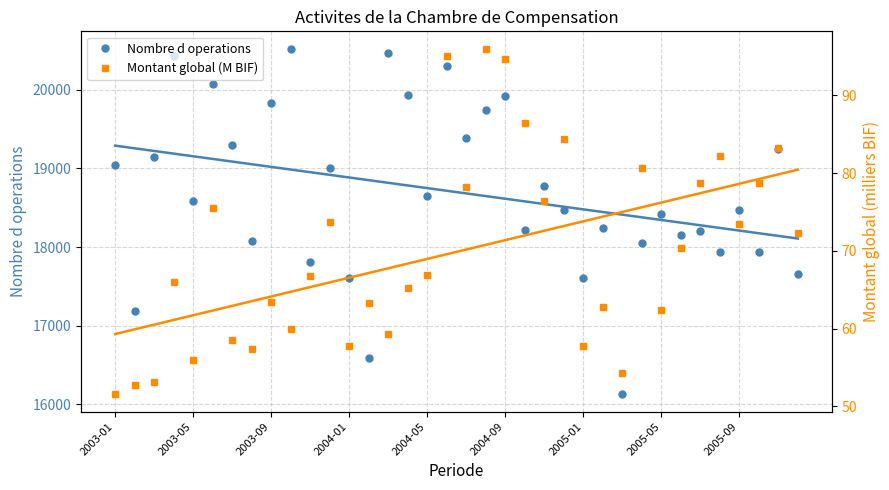

True or false: Nombre d operations has more than 1 interior local peaks.

True